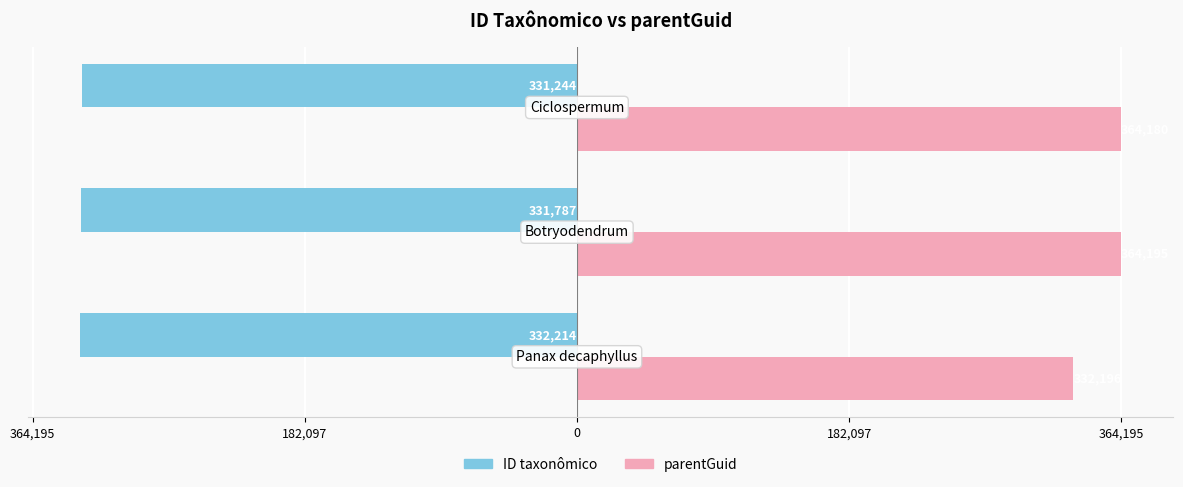

What are all the series names shown in the legend?

ID taxonômico, parentGuid